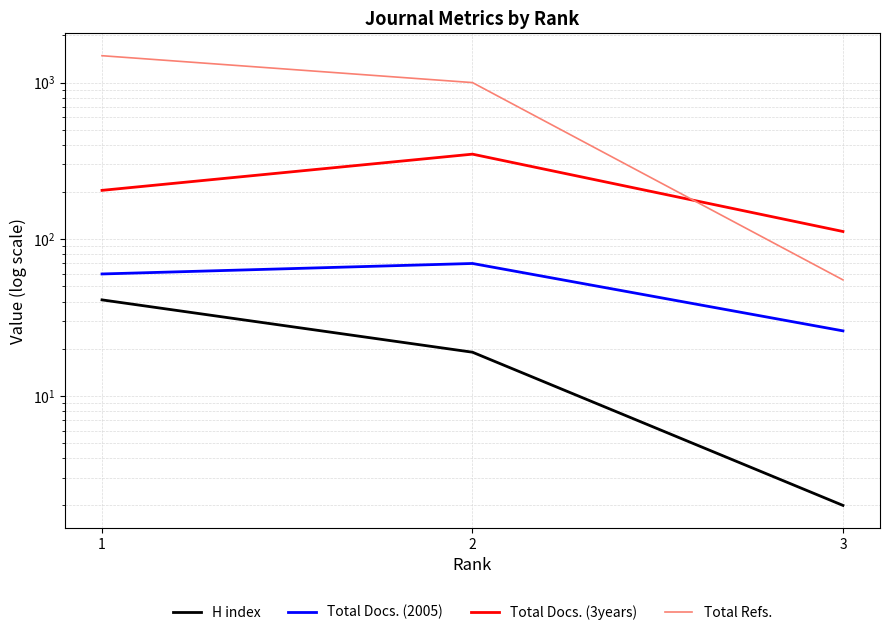

Rank the series at 3 from highest to lowest value.

Total Docs. (3years), Total Refs., Total Docs. (2005), H index